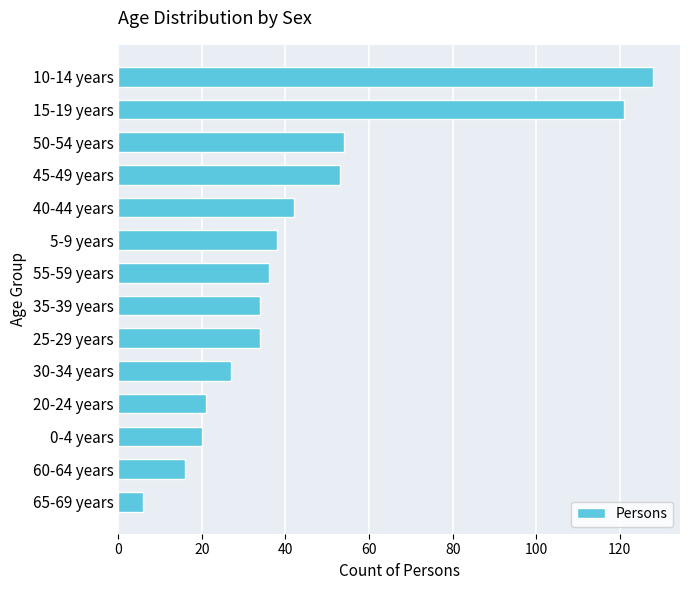

What is the average value?

45